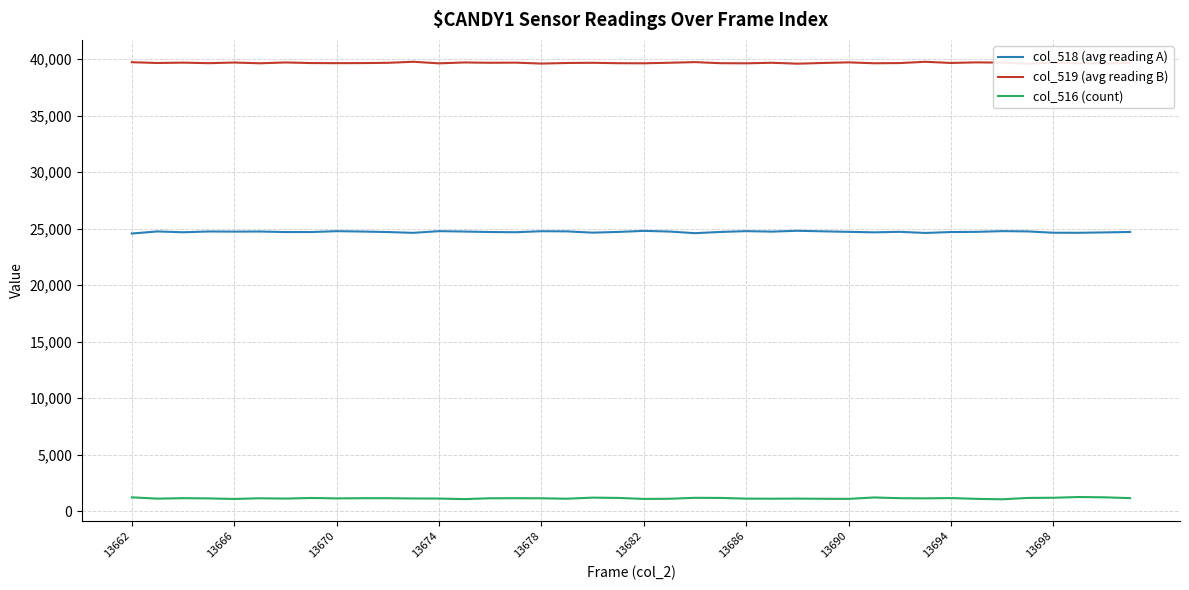

In col_516 (count), how many points are lower than both neighbors (excluding endpoints)?

11